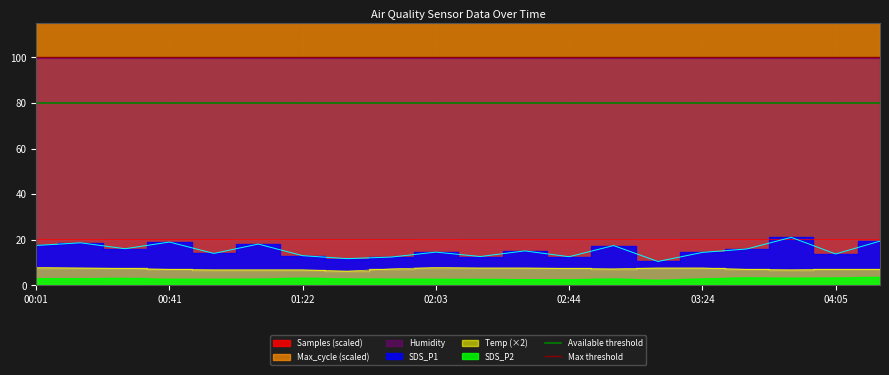

What is the maximum value for Available threshold?

80